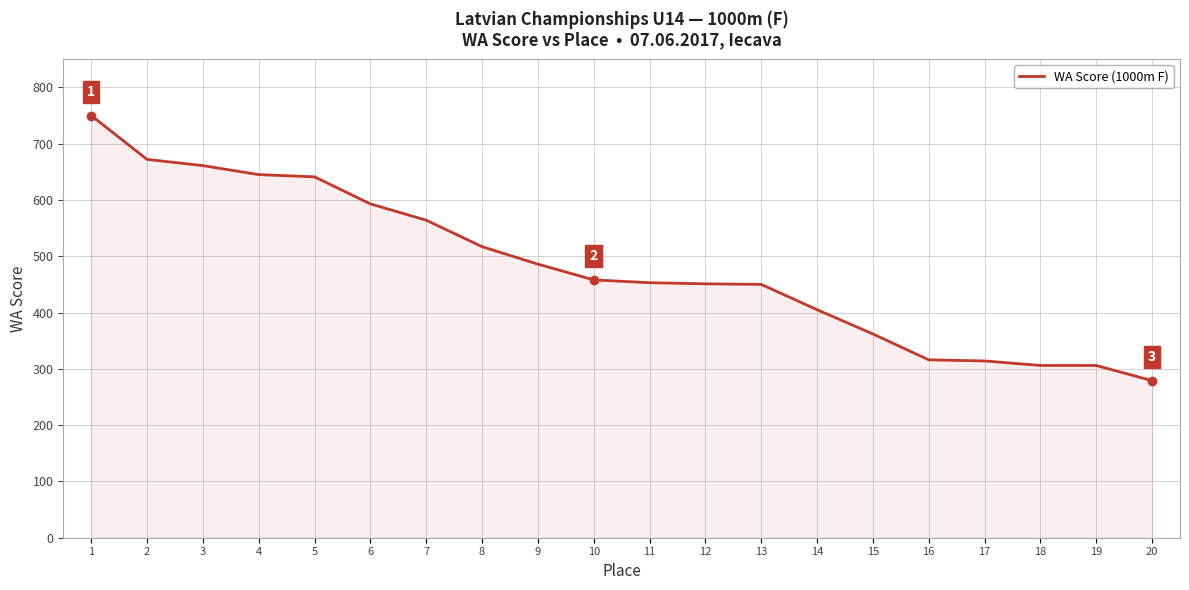

What value does the data have at 15, to the nearest 5?

360